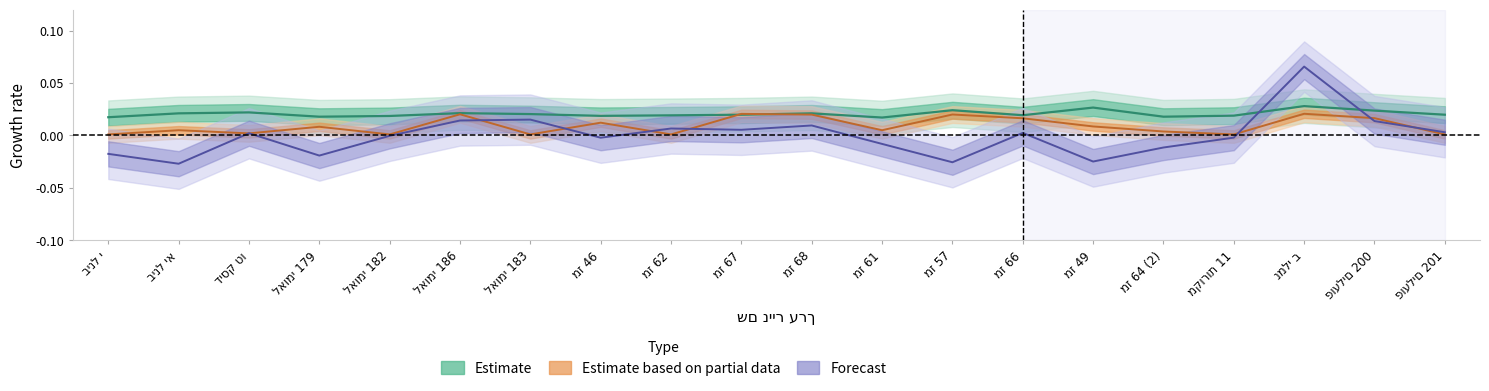

The תשואה לפידיון series shows 0.0 at מז 62. True or false?

True